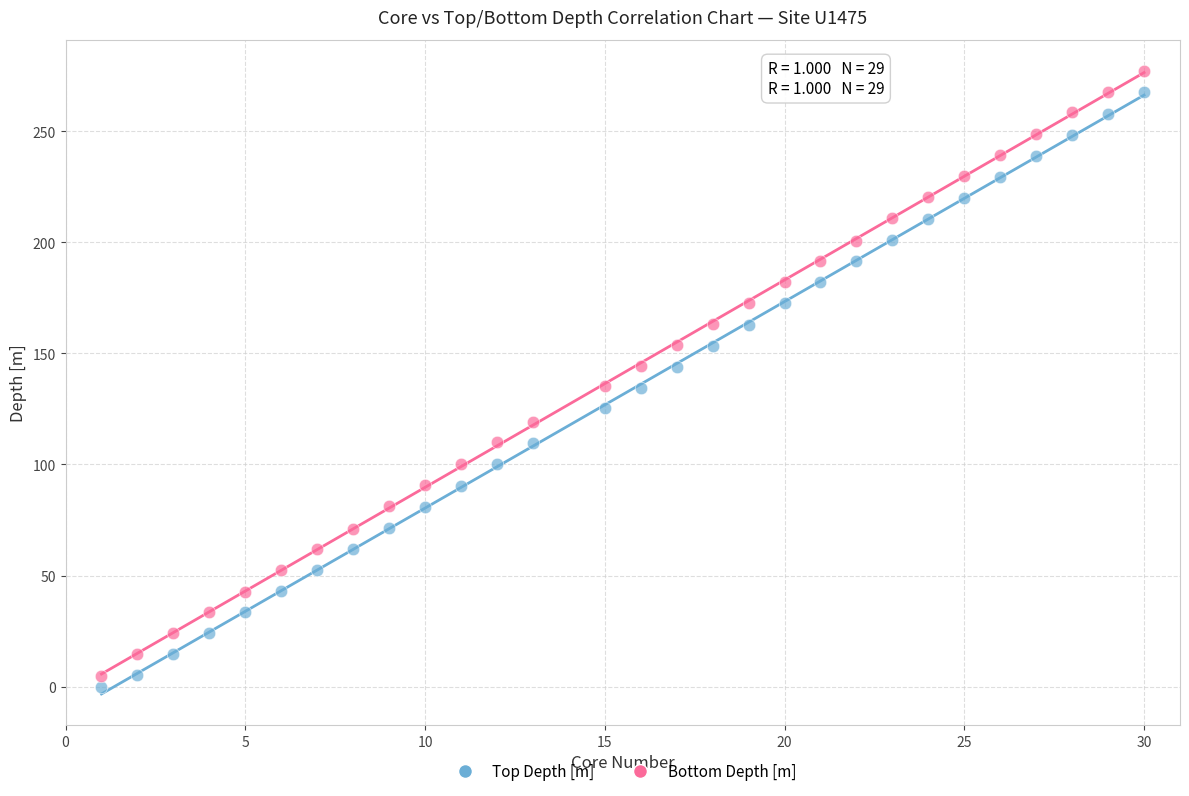

What is the X range (max minus min) for the scatter plot?

29.0